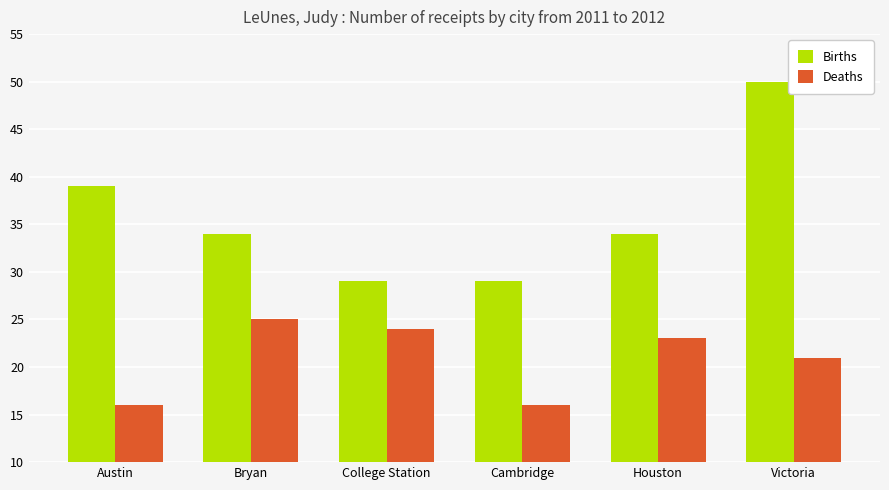

What is the sum of the Births values at Austin and Victoria?

89